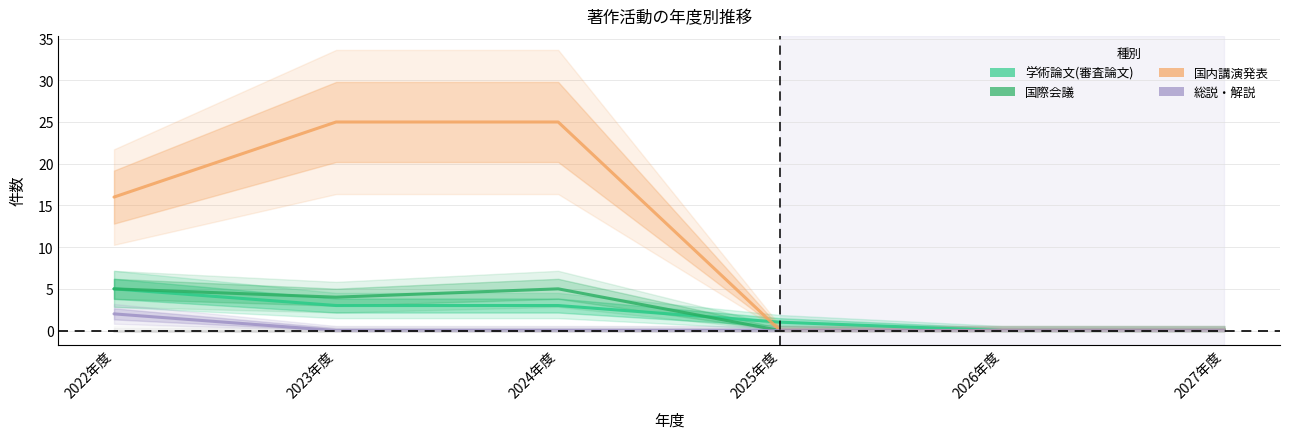

What is the label of the 3rd point from the right?

2025年度